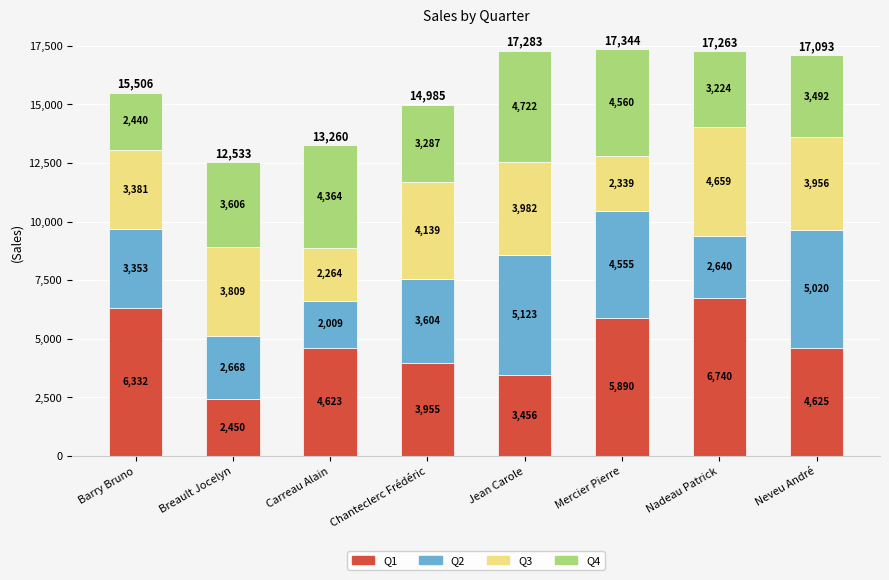

At which category is the sum across all series the highest?

Mercier Pierre